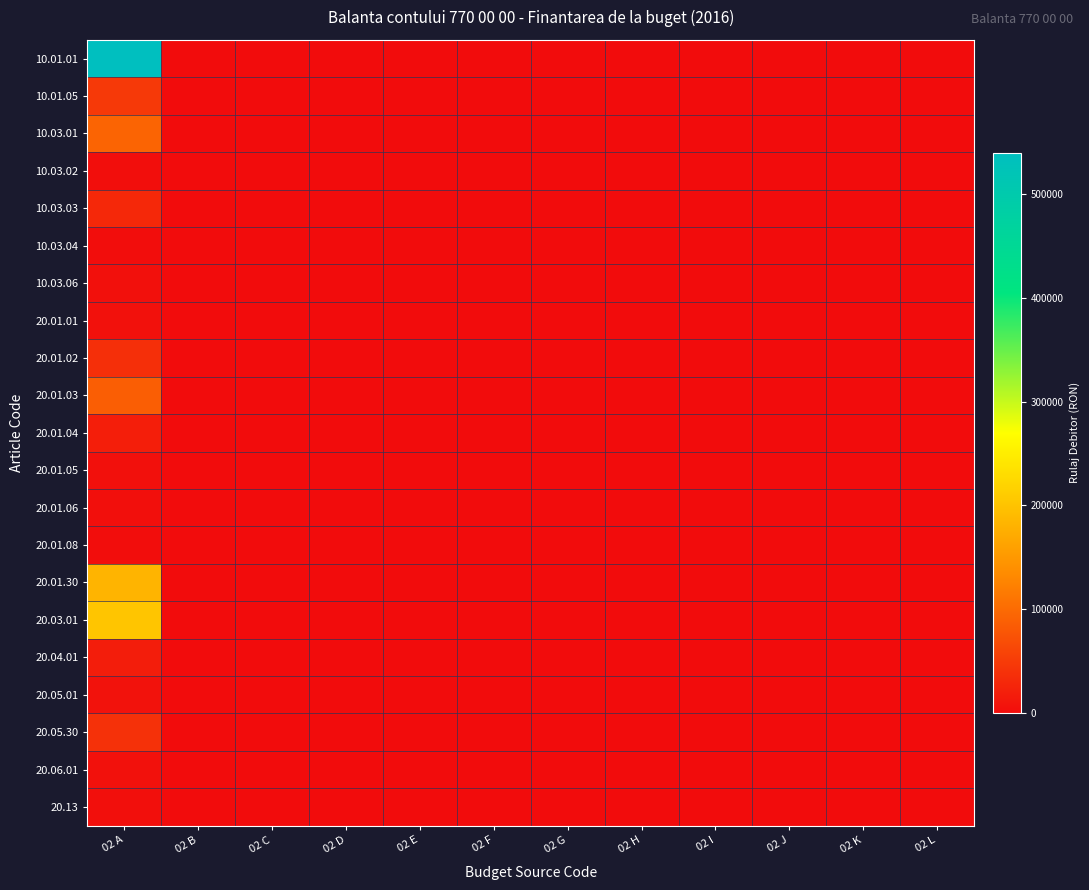

How many series are shown in this chart?

21